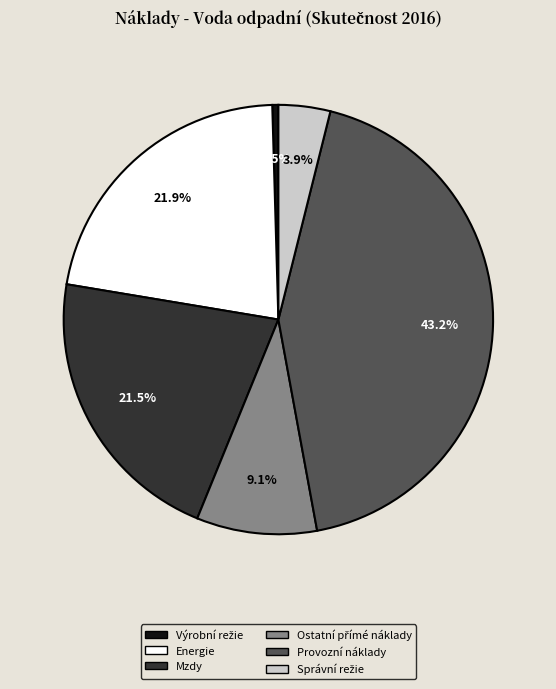

What percentage is NOT represented by Mzdy?

78.5%